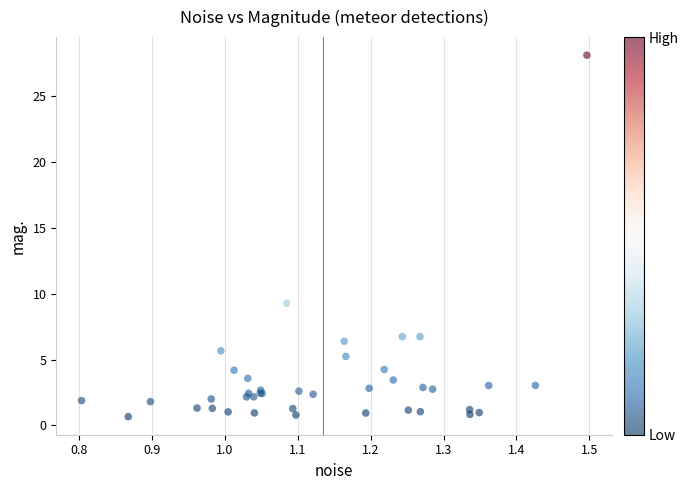

What Y value in the scatter plot is closest to 14?

9.3